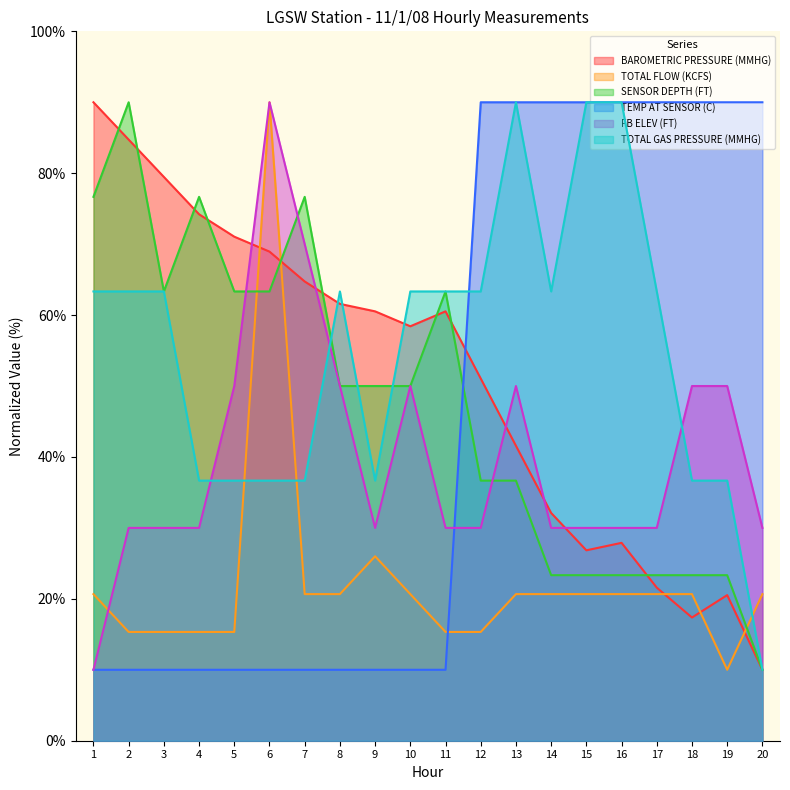

How many series are shown in this chart?

6